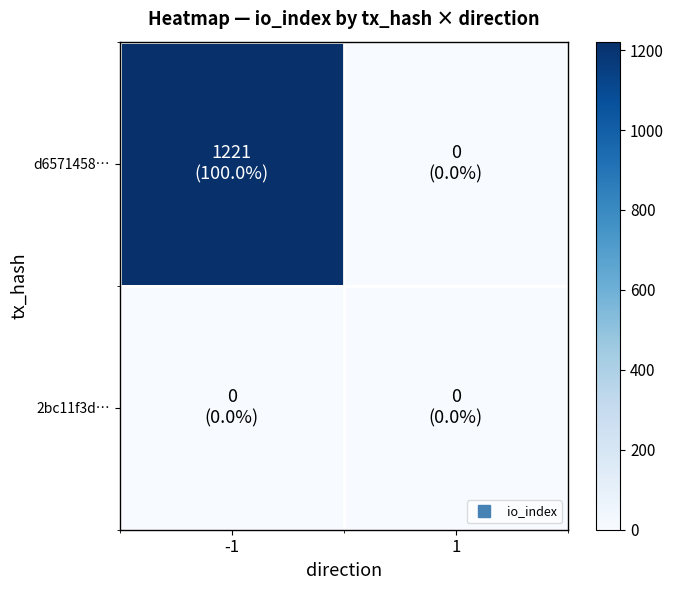

Which series has the largest range (max minus min)?

d6571458…